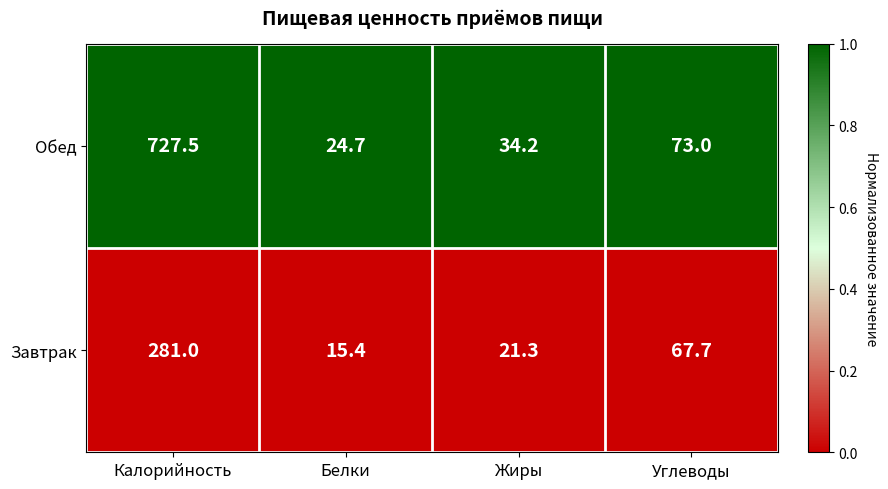

Which series has the largest range (max minus min)?

Обед